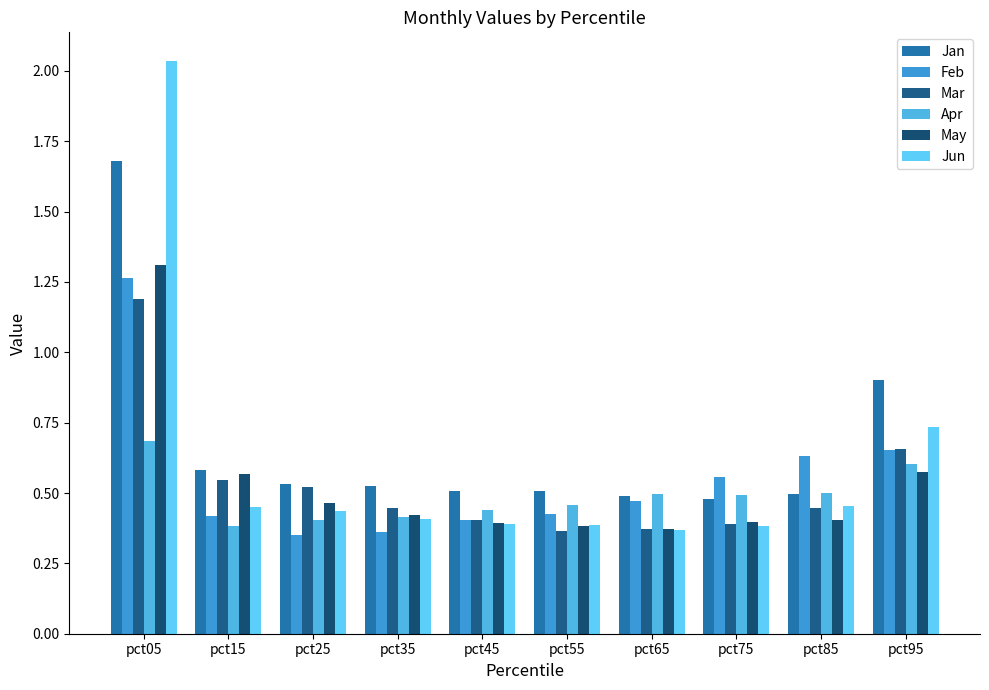

Which series has the largest range (max minus min)?

Jun